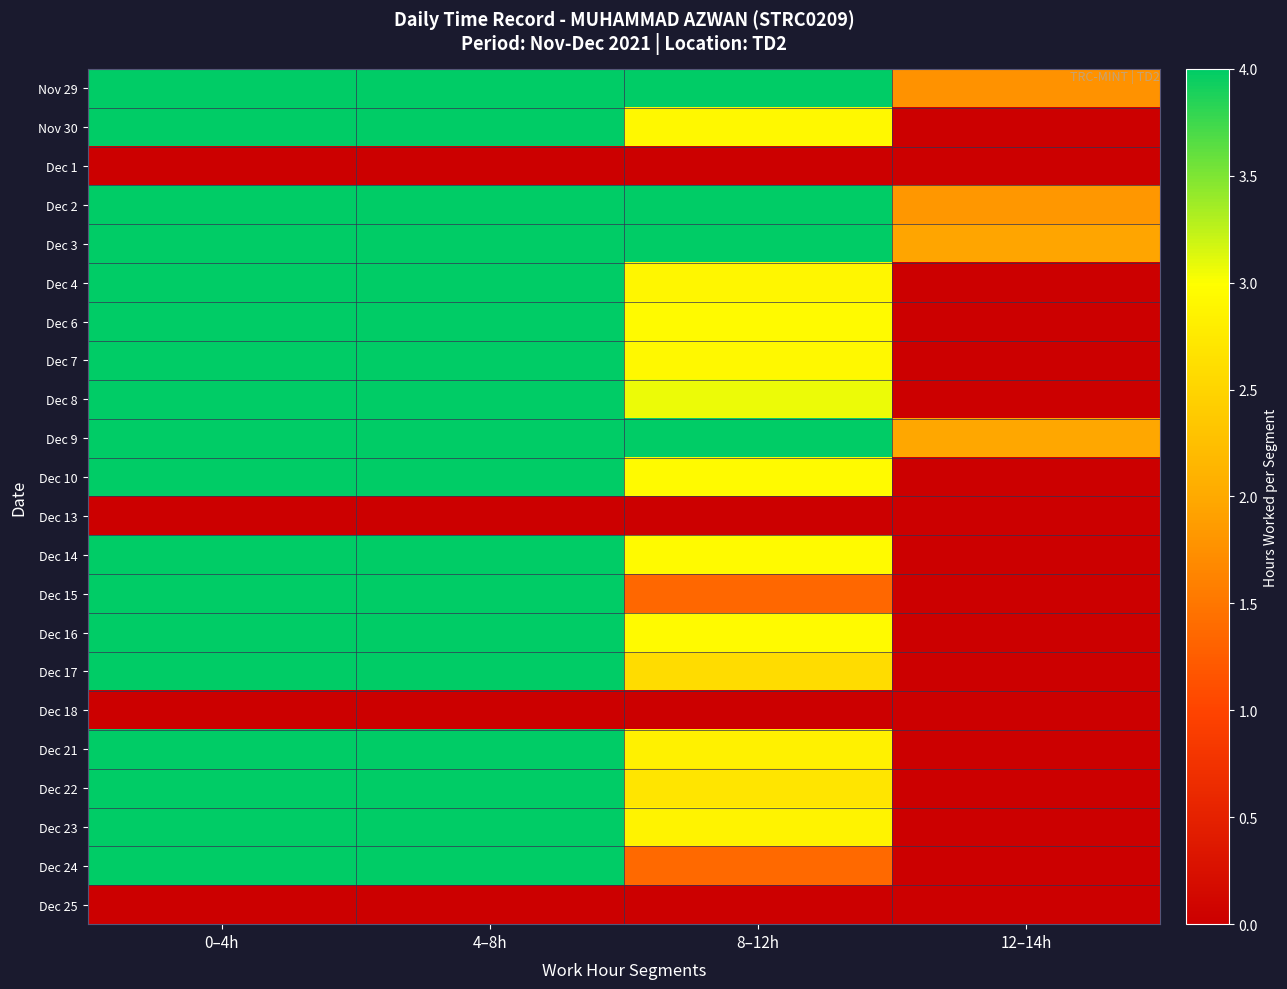

What is the greatest value displayed?

4.0